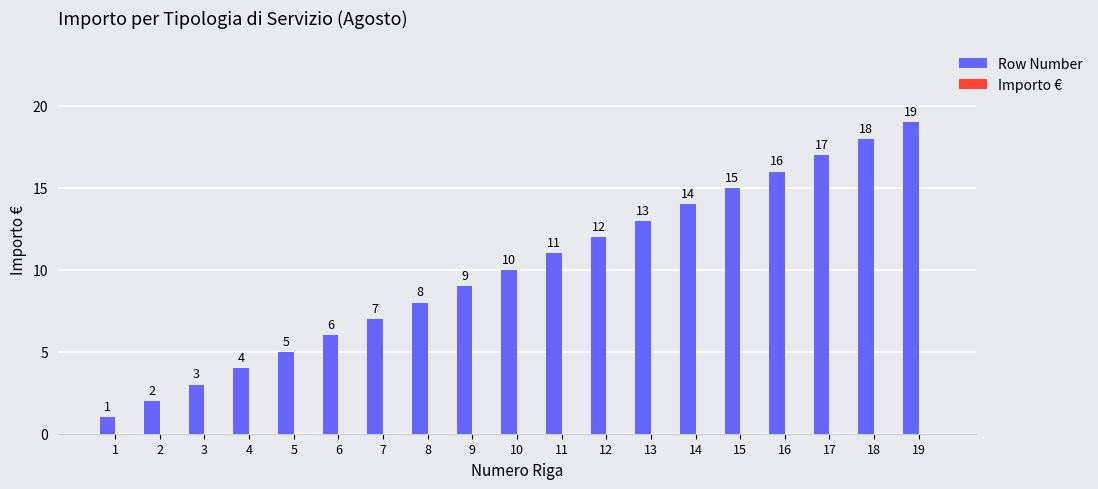

Which category has the highest value across all series?

19